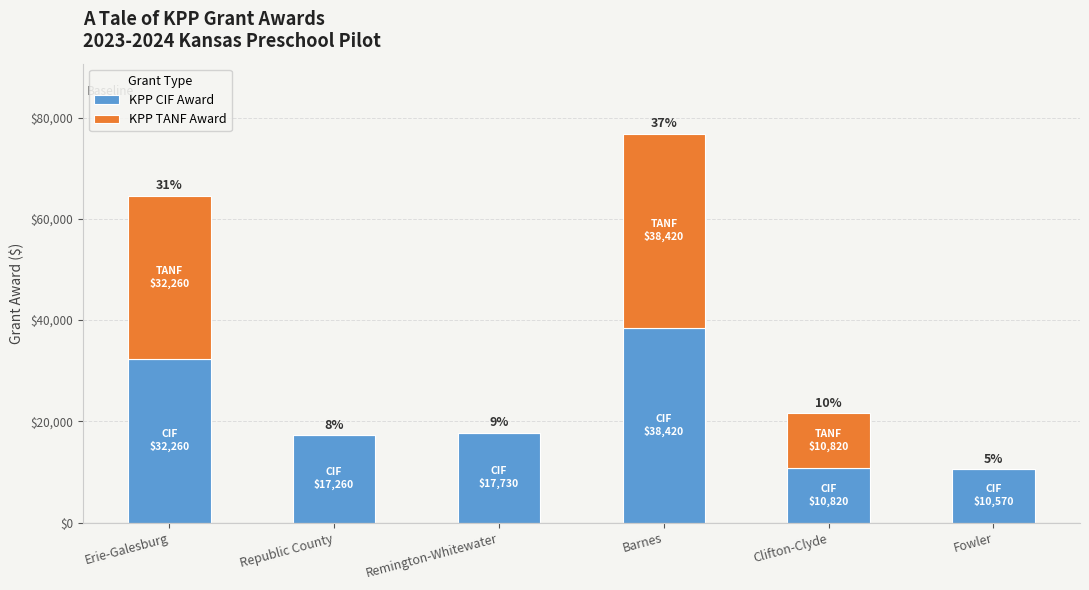

Does the chart contain stacked bars?

Yes